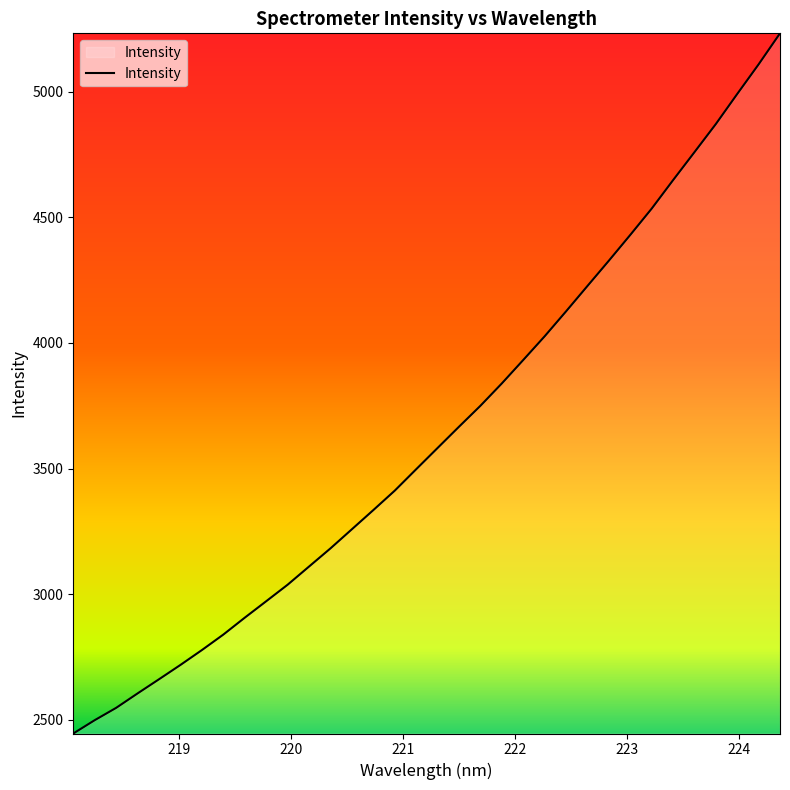

What is the maximum value shown in the chart?

5231.5